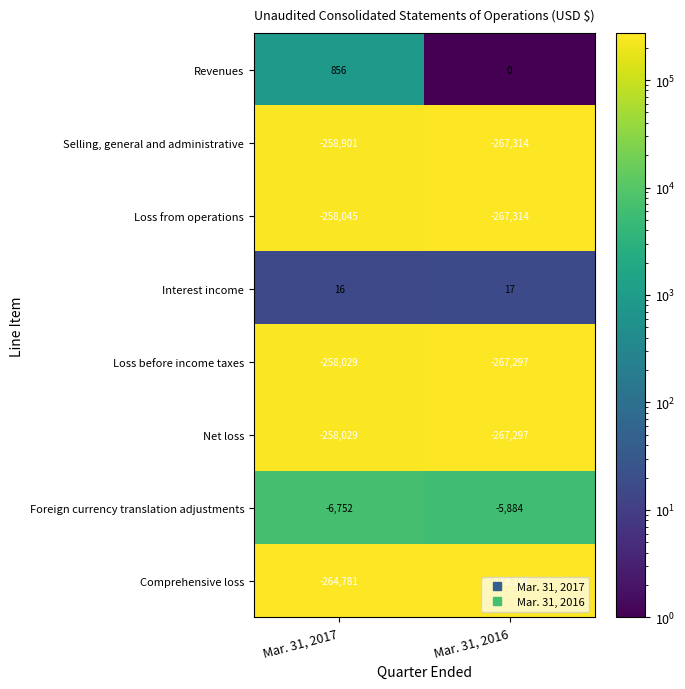

How many data points in Loss before income taxes are less than -258029?

1